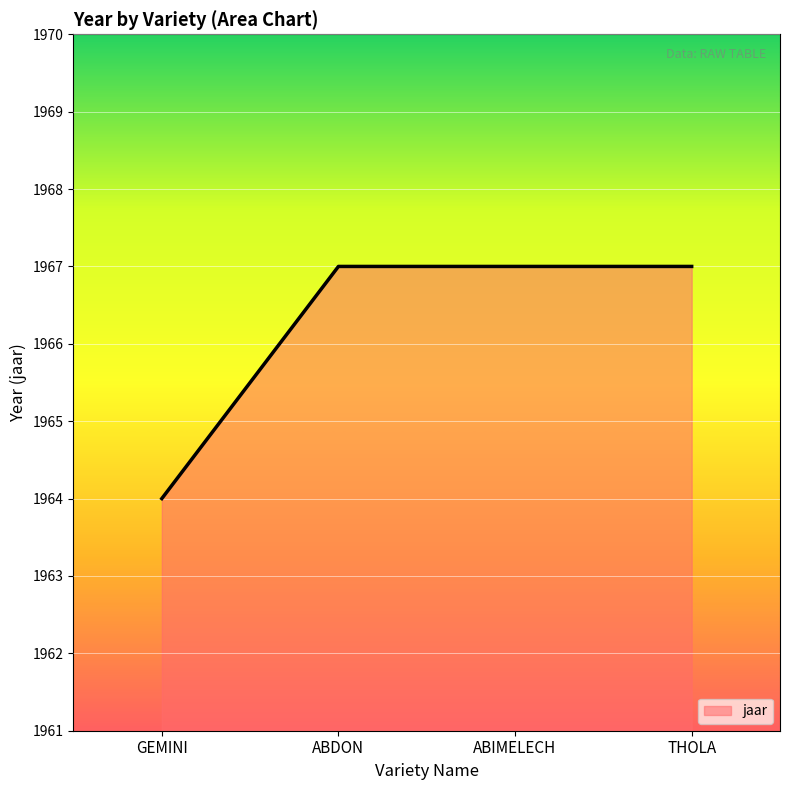

What is the sum of all values?

7865